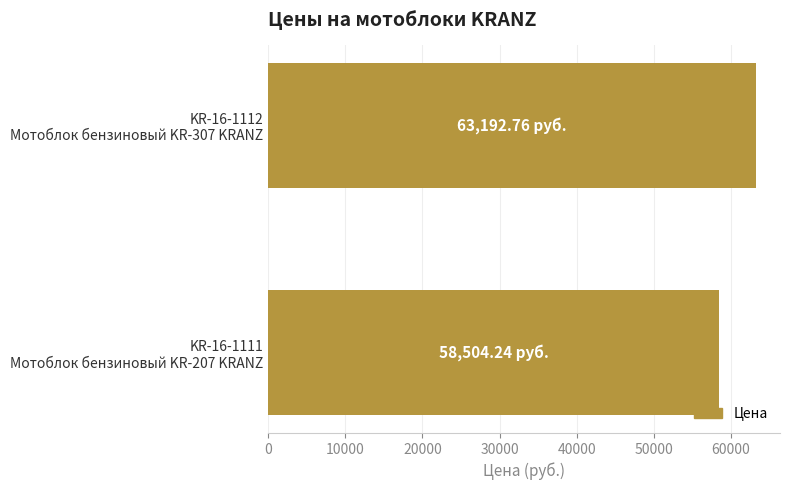

What is the average value?

60848.5